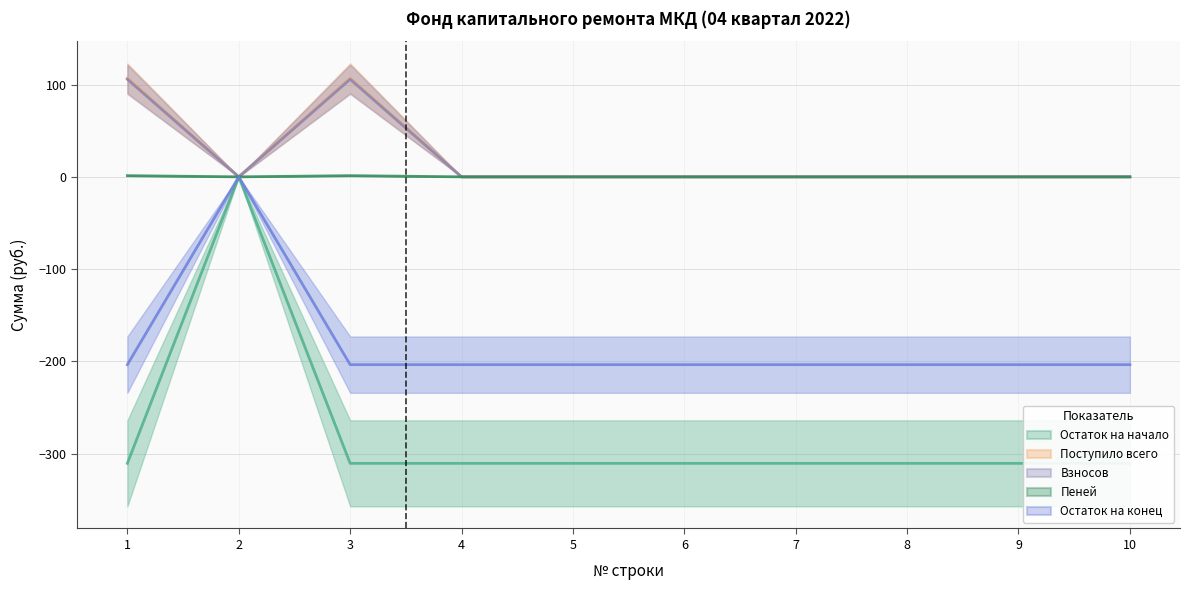

True or false: Остаток на конец and Остаток на начало cross at least once.

False